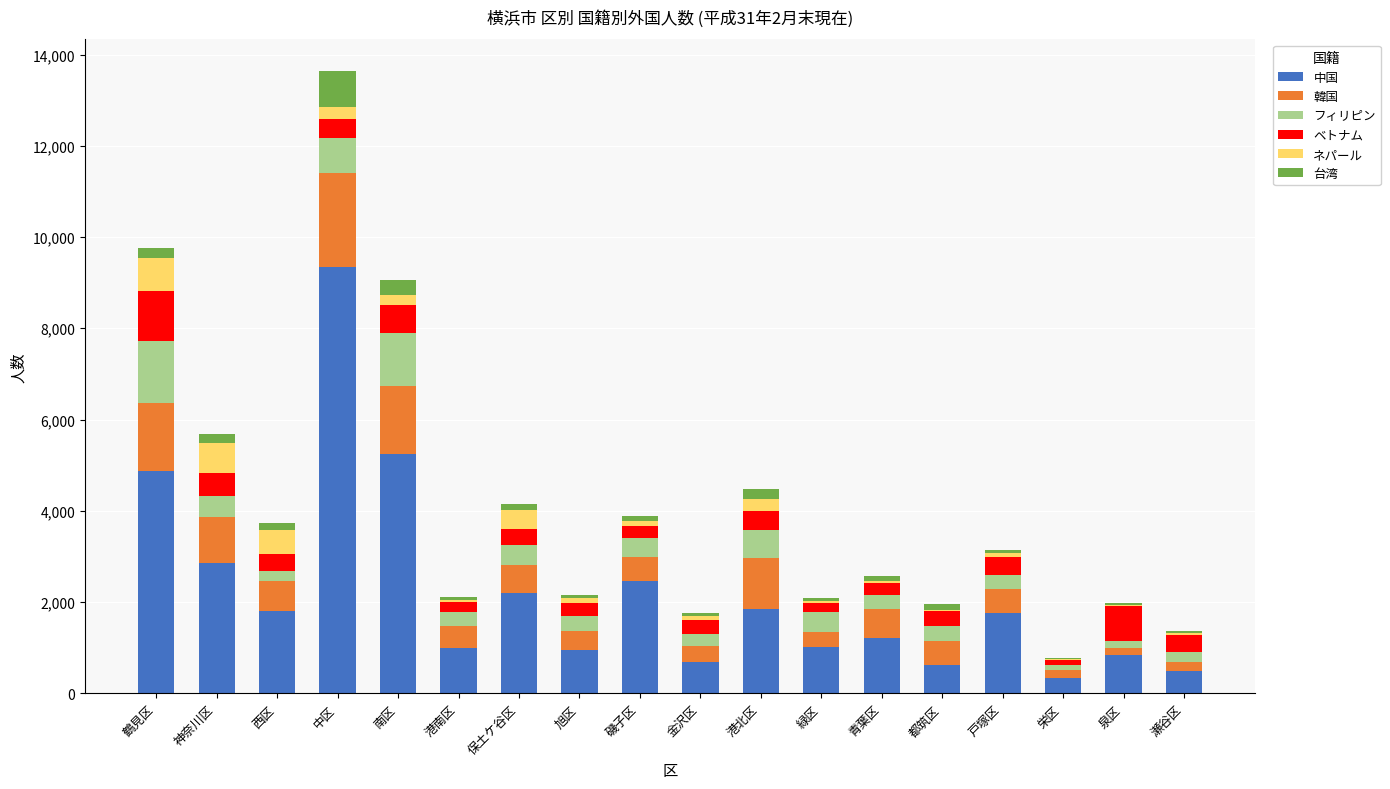

At which category is the sum across all series the highest?

中区